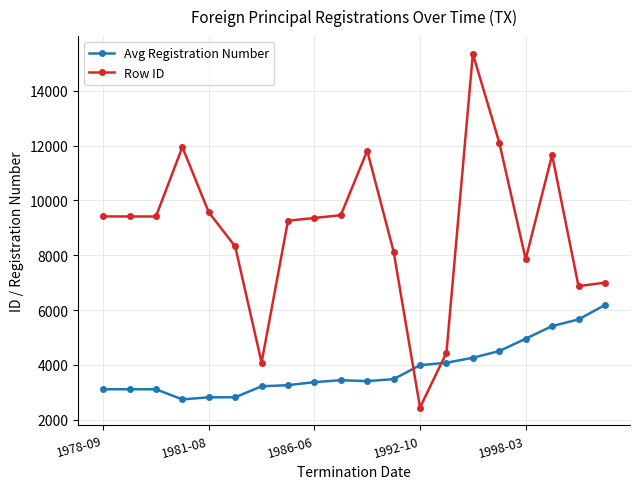

True or false: Avg Registration Number and Row ID cross at least once.

True